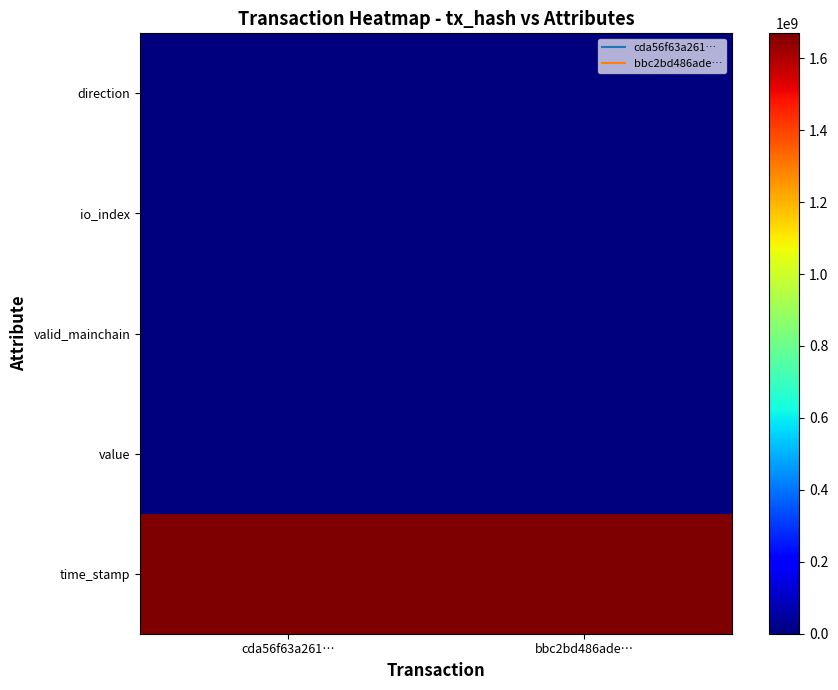

What is the total value across all series at bbc2bd486ade…?

1669243062.3